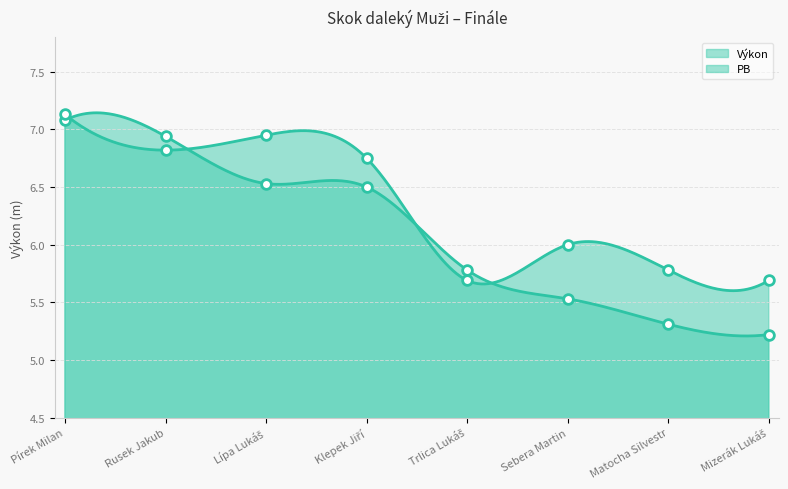

The PB series shows 2.0 at Trlica Lukáš. True or false?

False